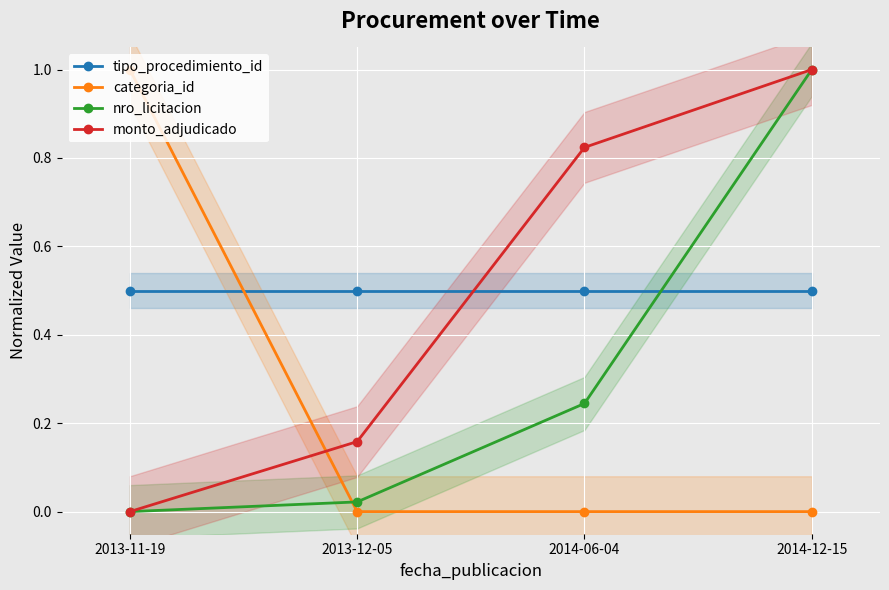

What is the greatest value displayed?

1.0